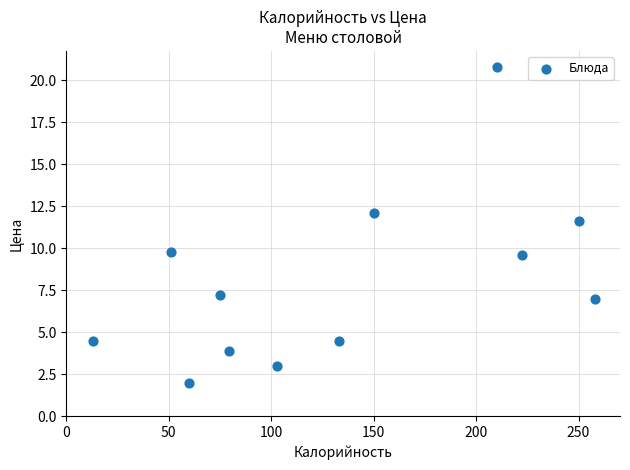

What Y value in the scatter plot is closest to 11?

11.6